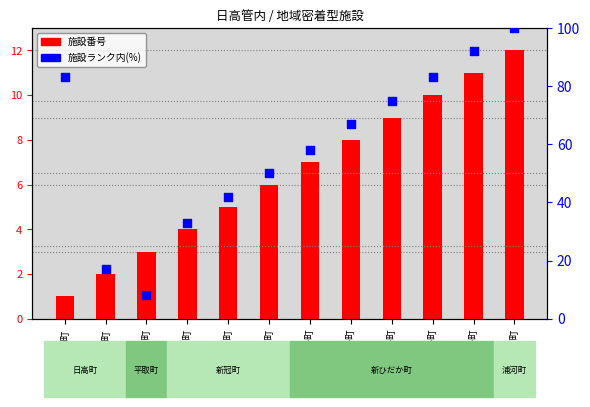

What are all the series names shown in the legend?

施設番号, 施設ランク (%)